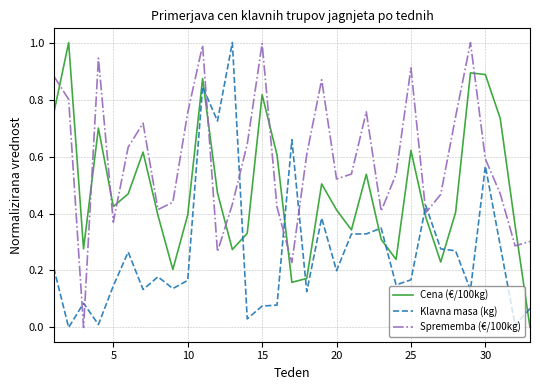

How many times do Klavna masa (kg) and Sprememba (€/100kg) cross each other?

8